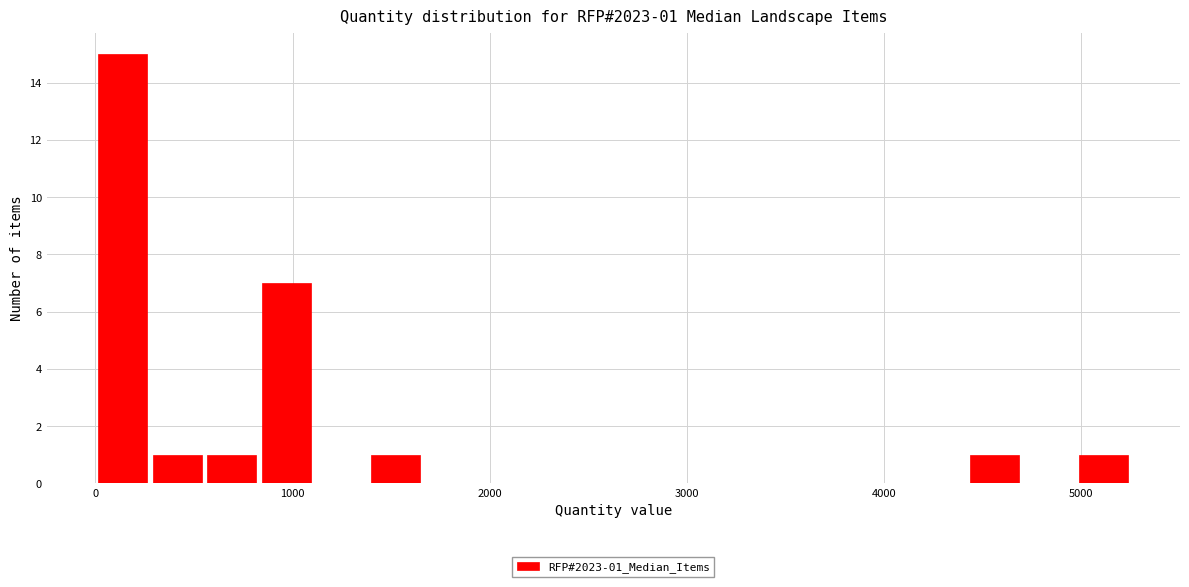

Around what value on the x-axis is the tallest bar? Give the approximate position of its centre, as read against the axis.

100